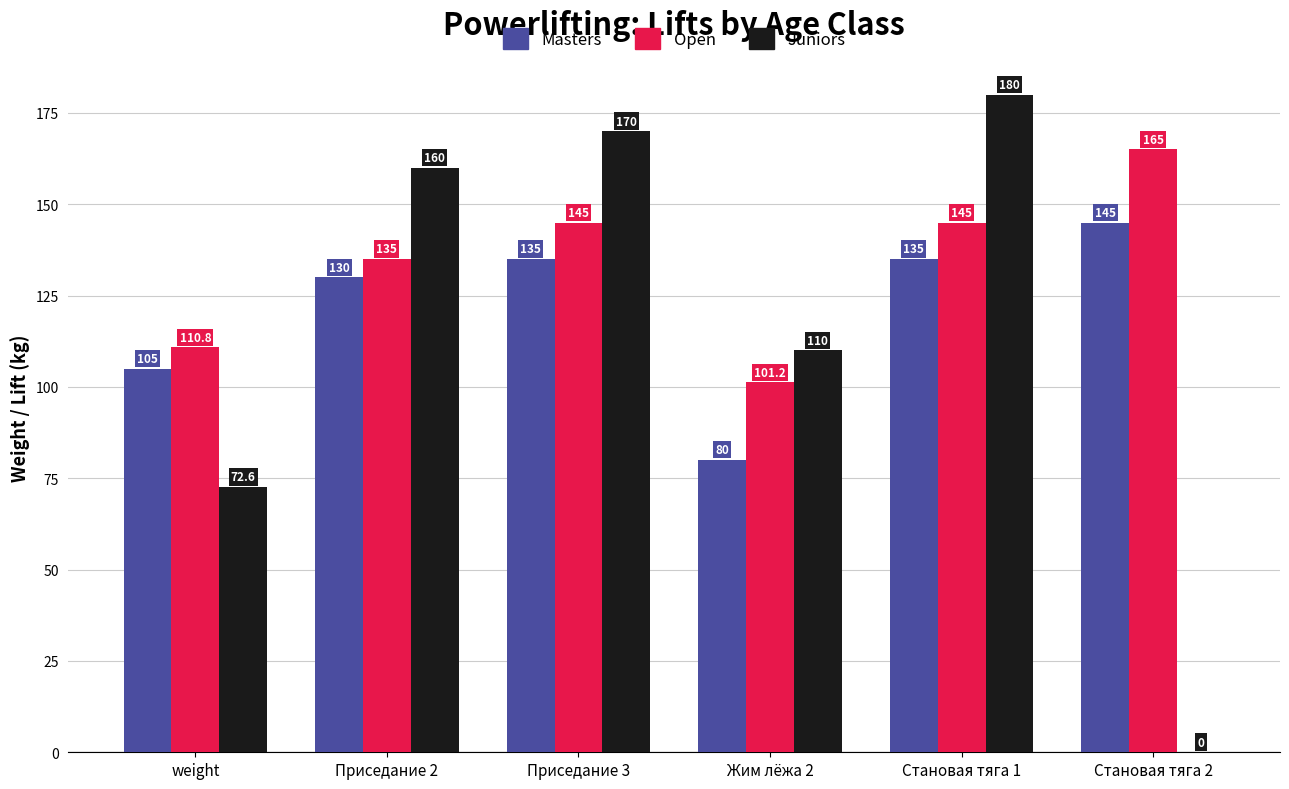

True or false: Masters has a value of 235.2 at Становая тяга 1.

False